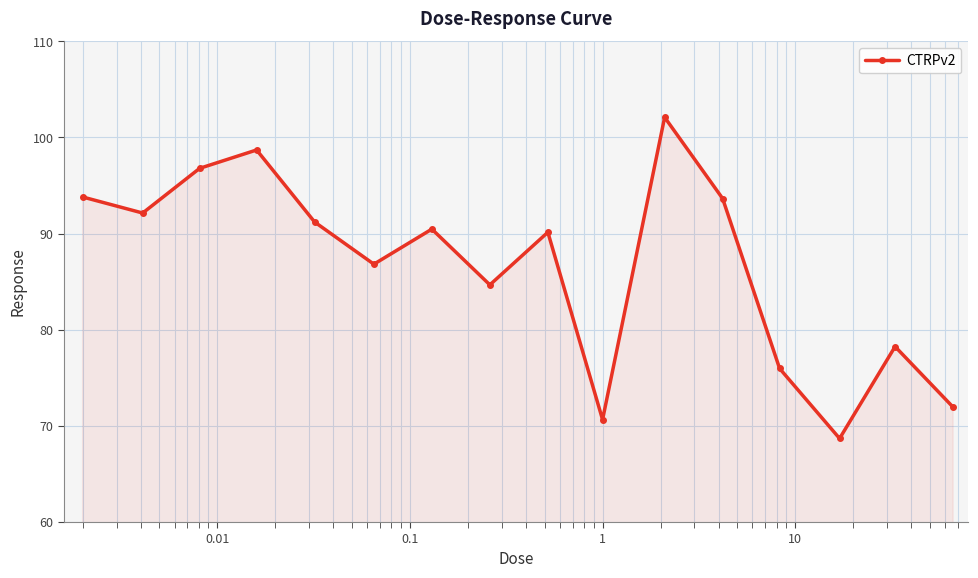

What is the value of the 11th point from the left?

102.1